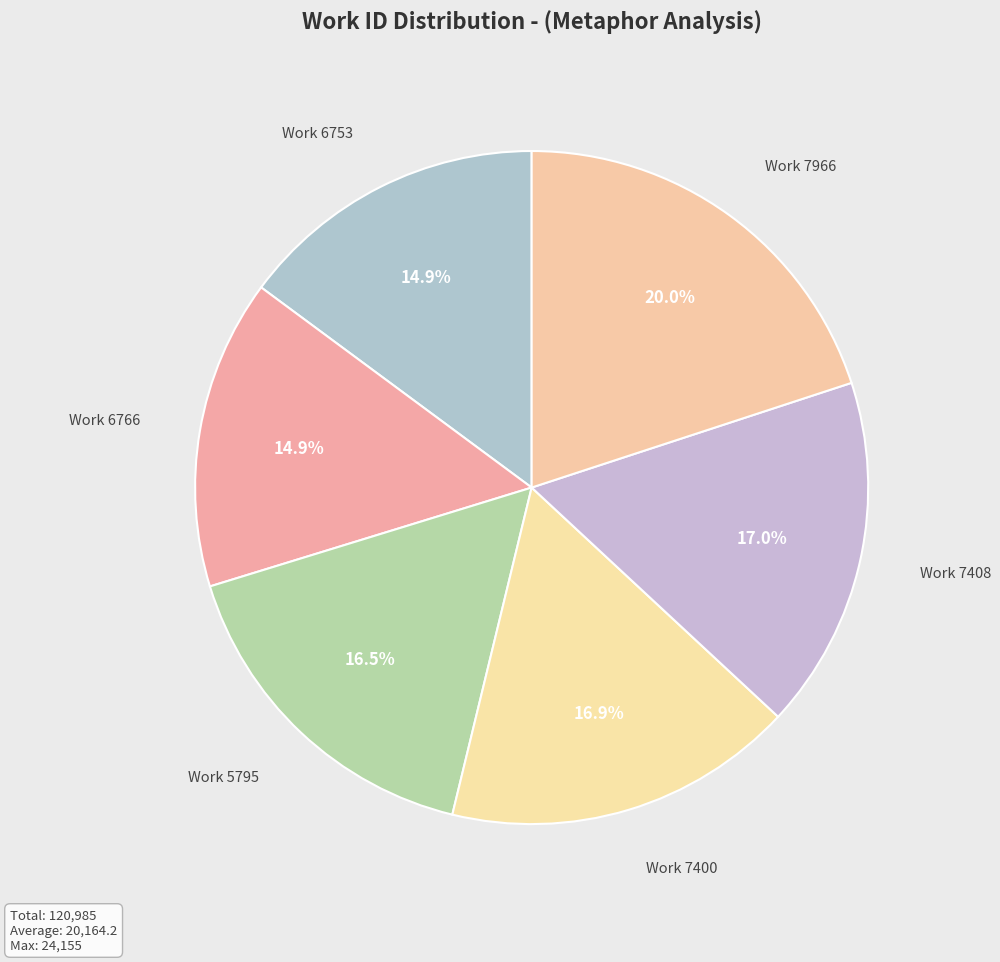

To the nearest percent, what is the difference between the largest and smallest slice percentages?

5%